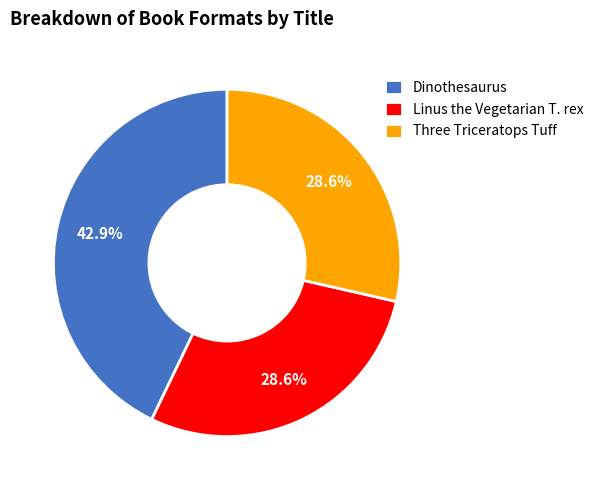

To the nearest percent, what percentage of the pie is Linus the Vegetarian T. rex?

29%